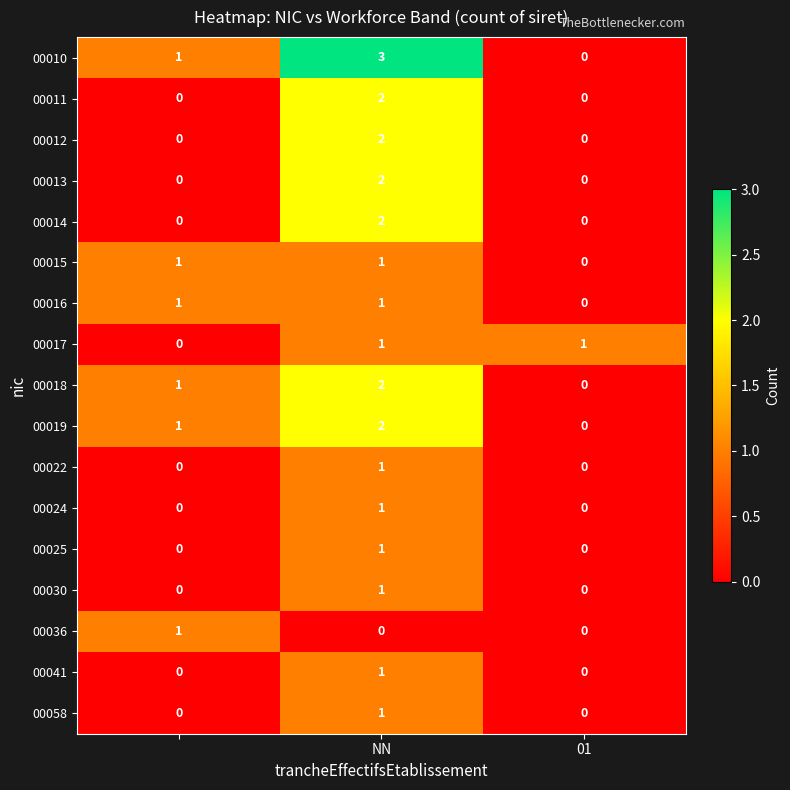

How many data points in 00010 are less than 1?

1